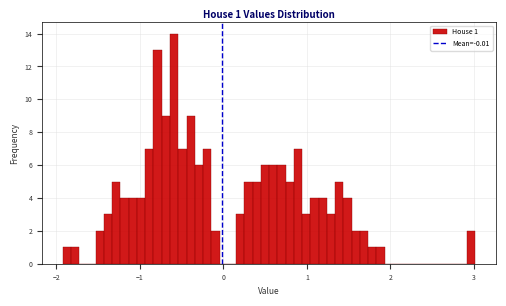

Around what value on the x-axis is the tallest bar? Give the approximate position of its centre, as read against the axis.

-0.6